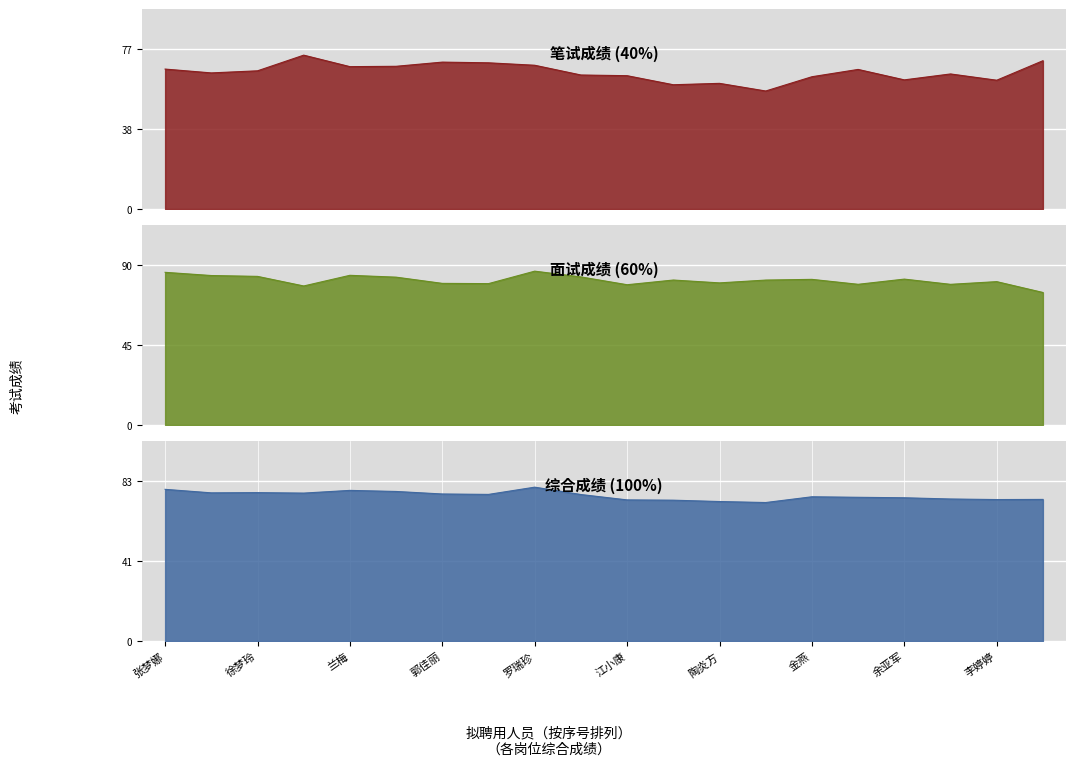

What is the approximate value of 综合(100%) at 李婷婷?

73.1